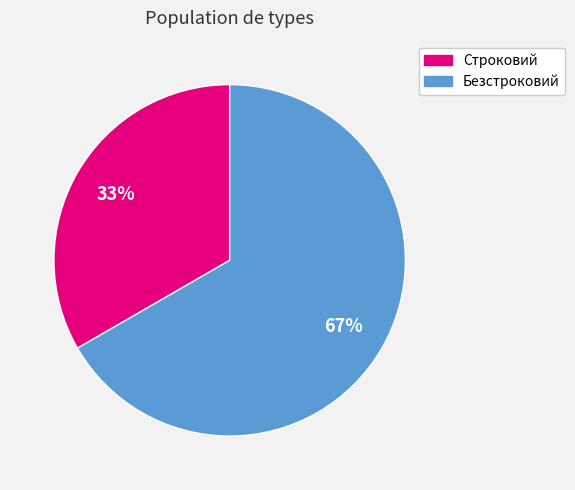

Which has a higher value, Безстроковий or Строковий?

Безстроковий